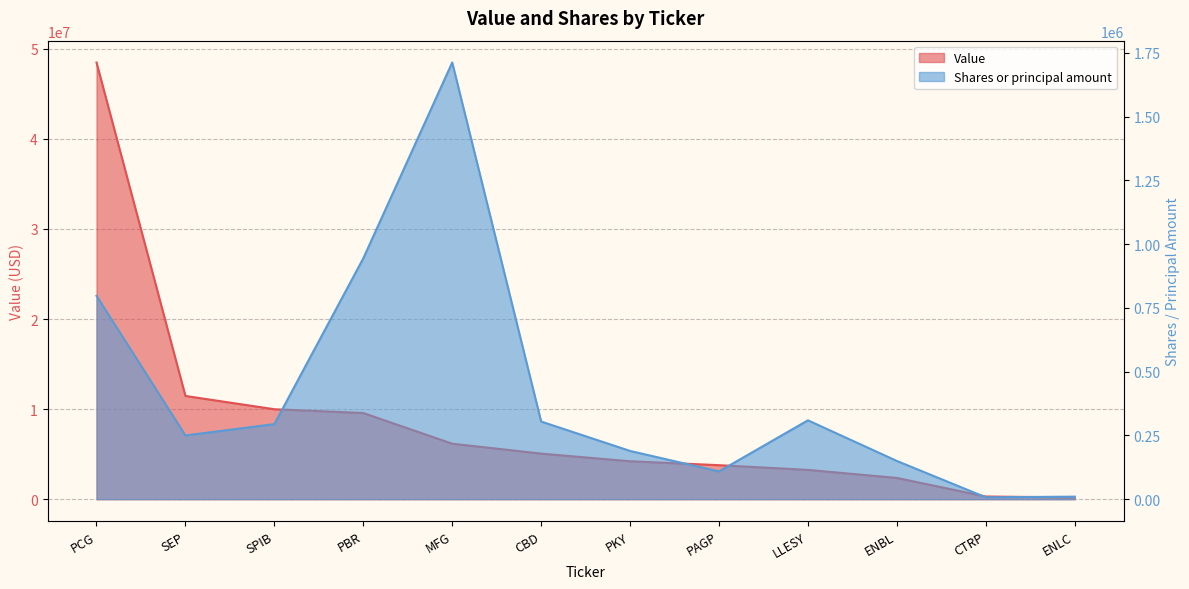

Does the chart have visible grid lines?

Yes